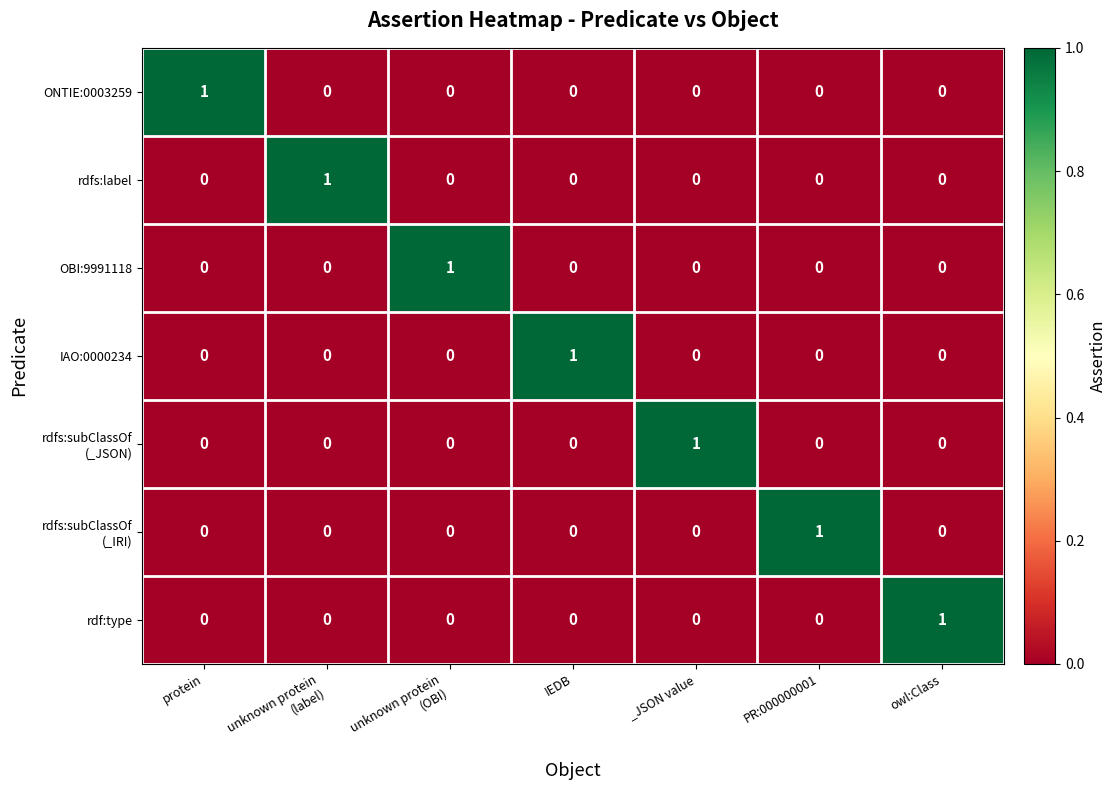

The value of ONTIE:0003259 at IEDB is 0. True or false?

True